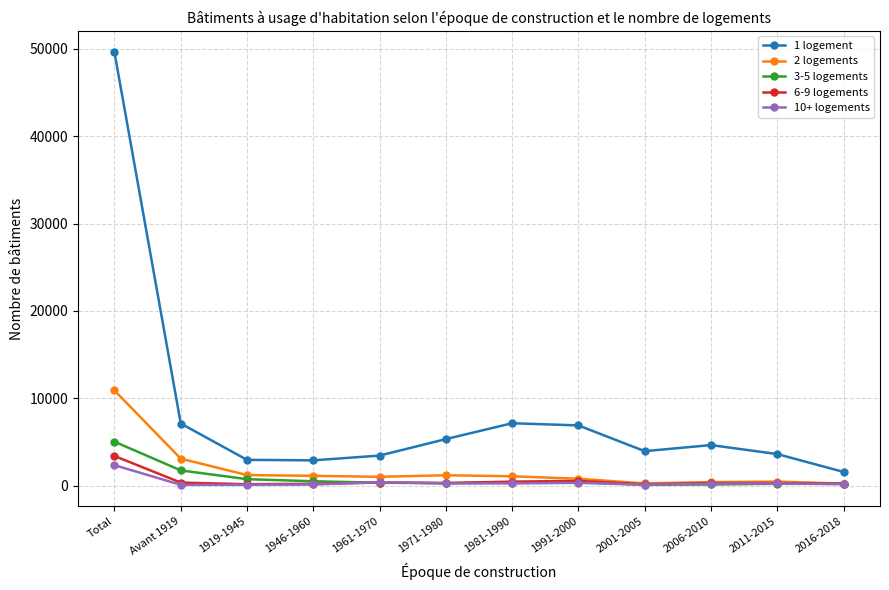

What is the label of the 9th point from the right?

1946-1960